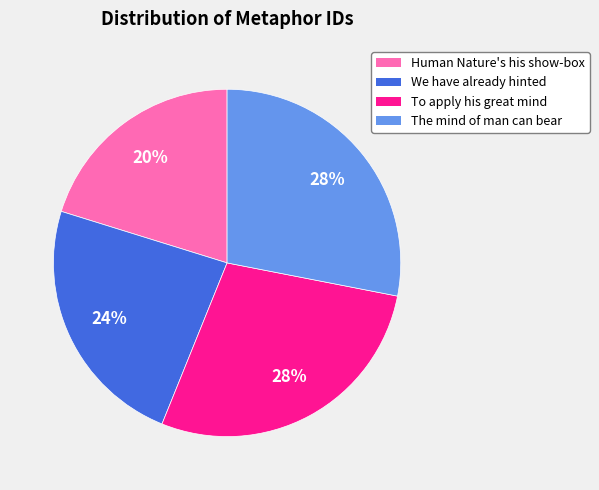

To the nearest percent, what is the difference between the The mind of man can bear and We have already hinted slice percentages?

4%